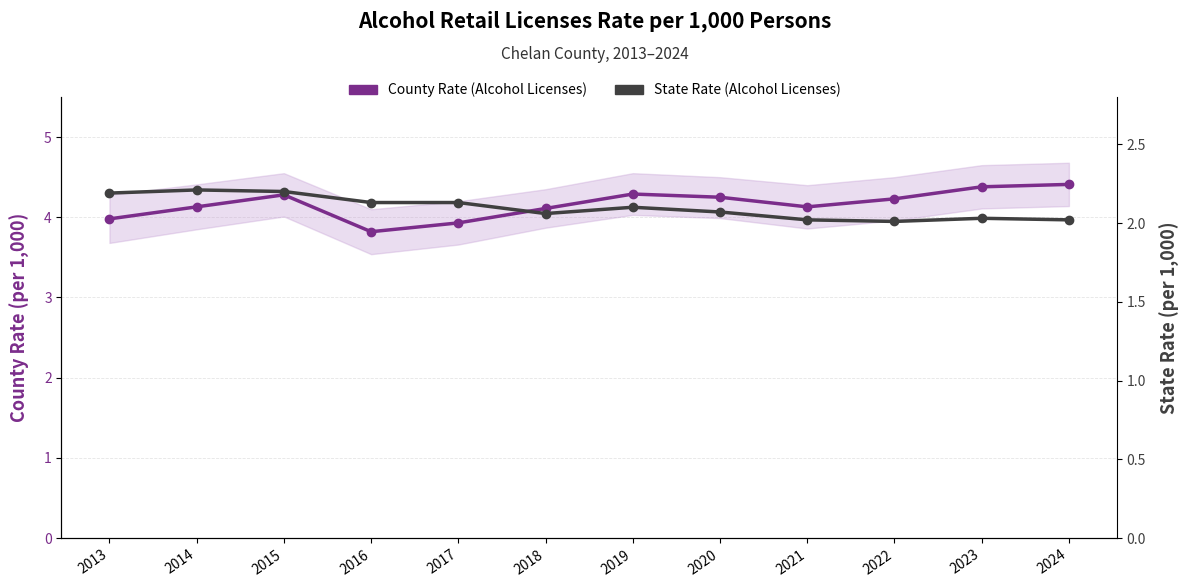

Which category has the lowest value in the County Rate (Alcohol Licenses) series?

2016